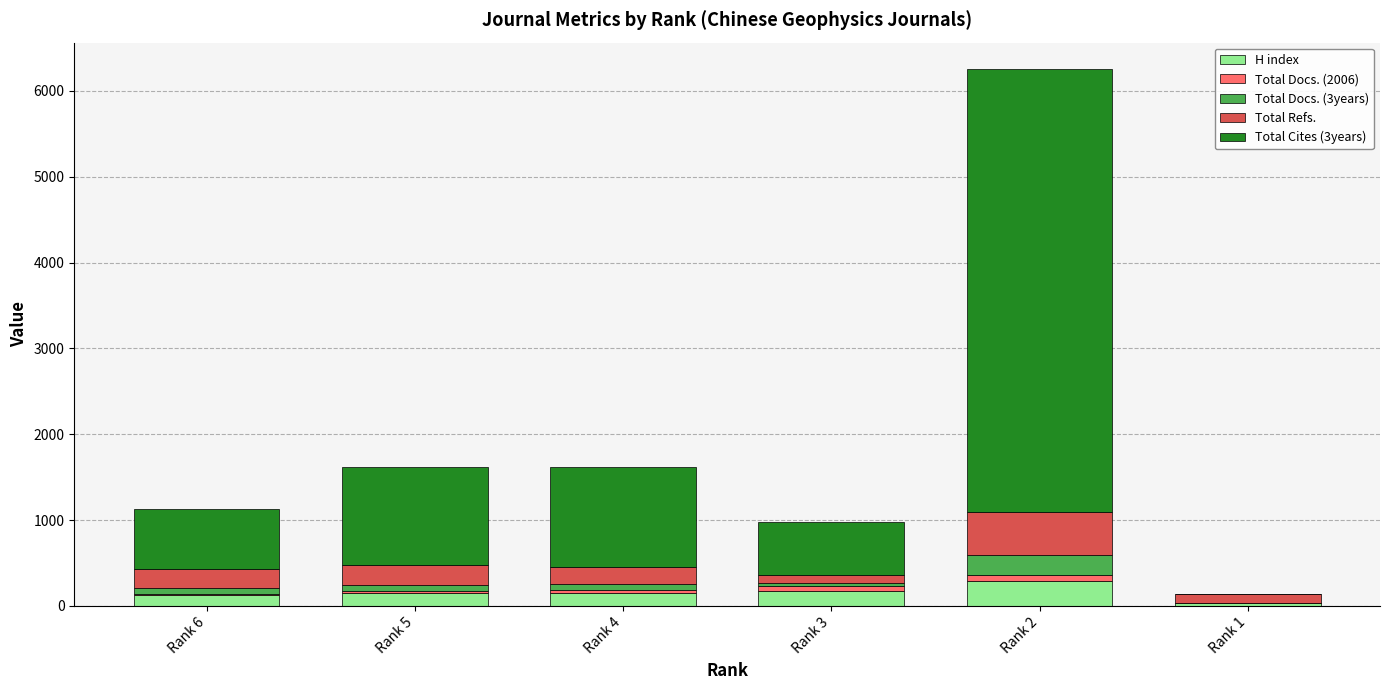

What are all the series names shown in the legend?

H index, Total Docs. (2006), Total Docs. (3years), Total Refs., Total Cites (3years)